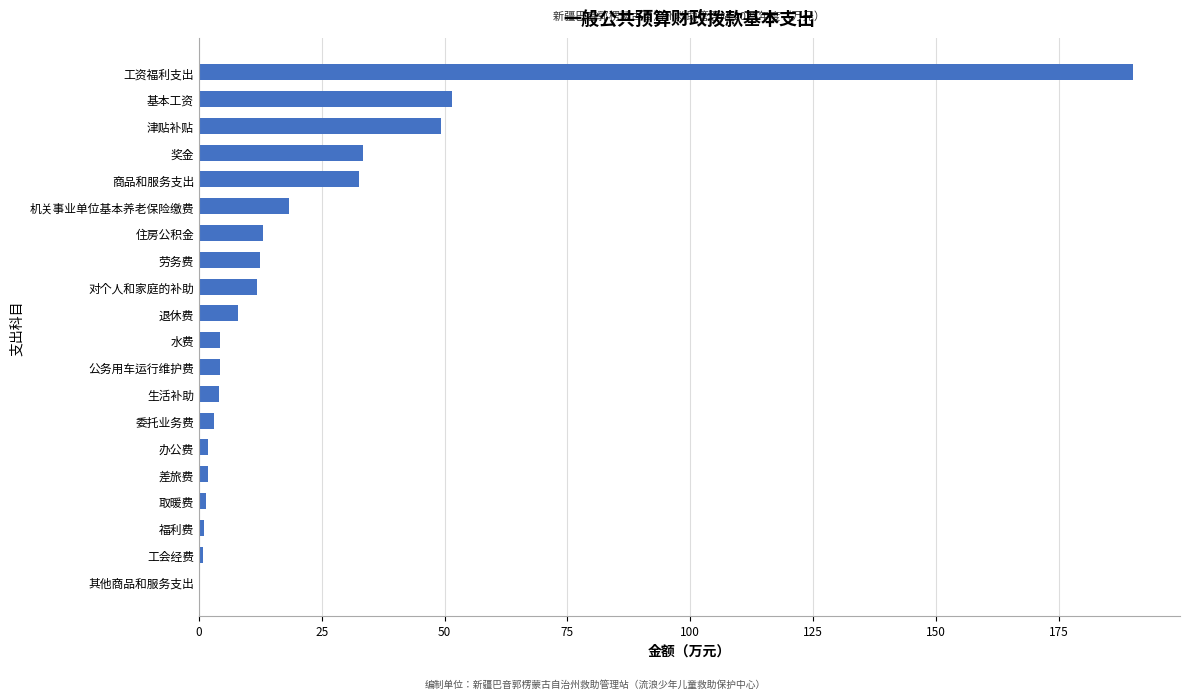

The chart shows a value of 260.2 at 工资福利支出. True or false?

False